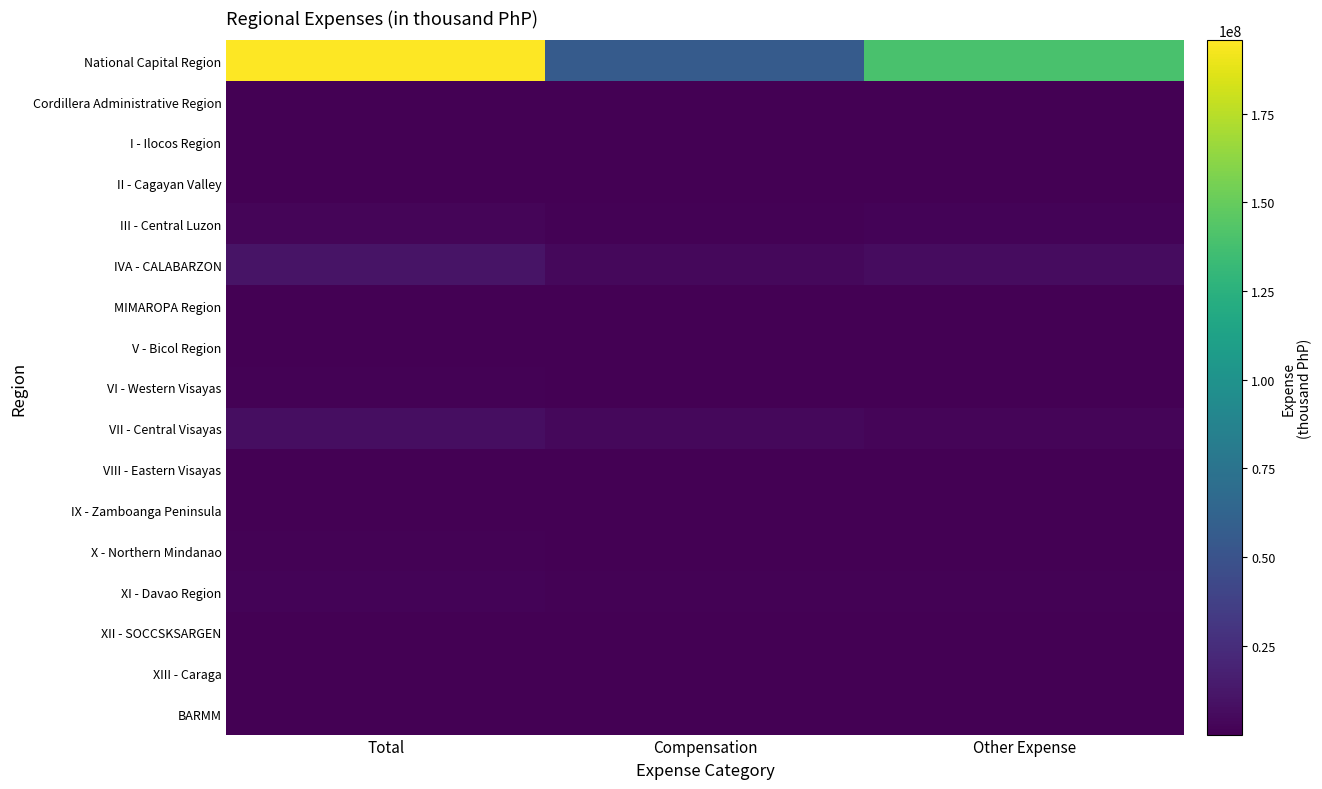

Rank the series at Other Expense from highest to lowest value.

National Capital Region, IVA - CALABARZON, VII - Central Visayas, III - Central Luzon, XI - Davao Region, X - Northern Mindanao, VI - Western Visayas, XII - SOCCSKSARGEN, I - Ilocos Region, Cordillera Administrative Region, MIMAROPA Region, V - Bicol Region, II - Cagayan Valley, XIII - Caraga, IX - Zamboanga Peninsula, VIII - Eastern Visayas, BARMM